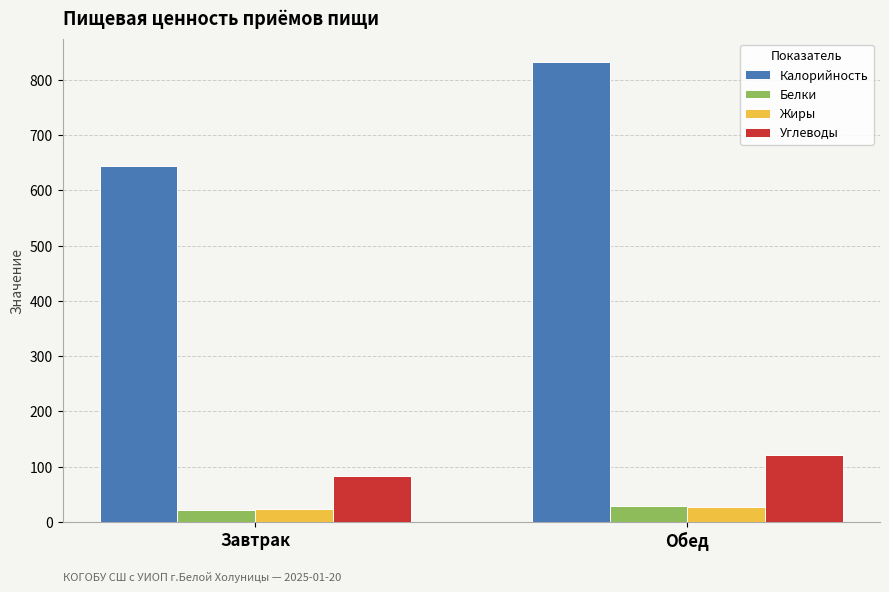

Is it true that Углеводы equals 122.0 at Обед?

True